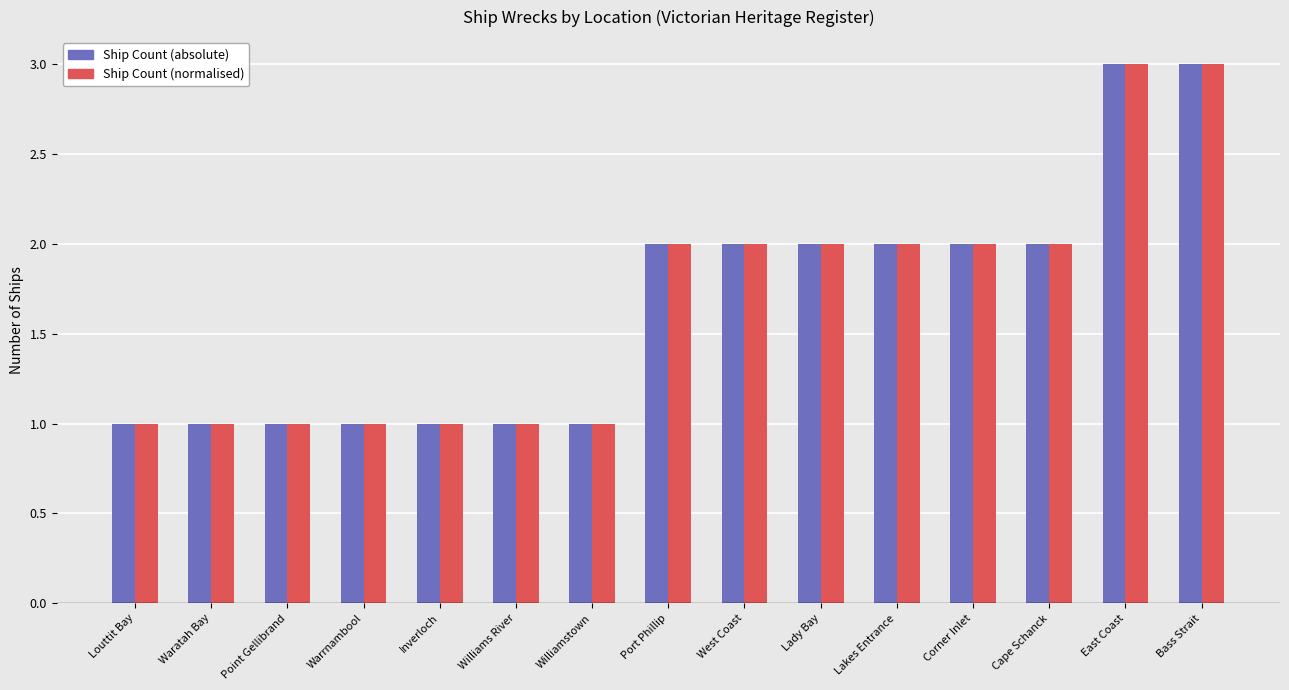

What is the sum of all Ship Count (normalised) values?

25